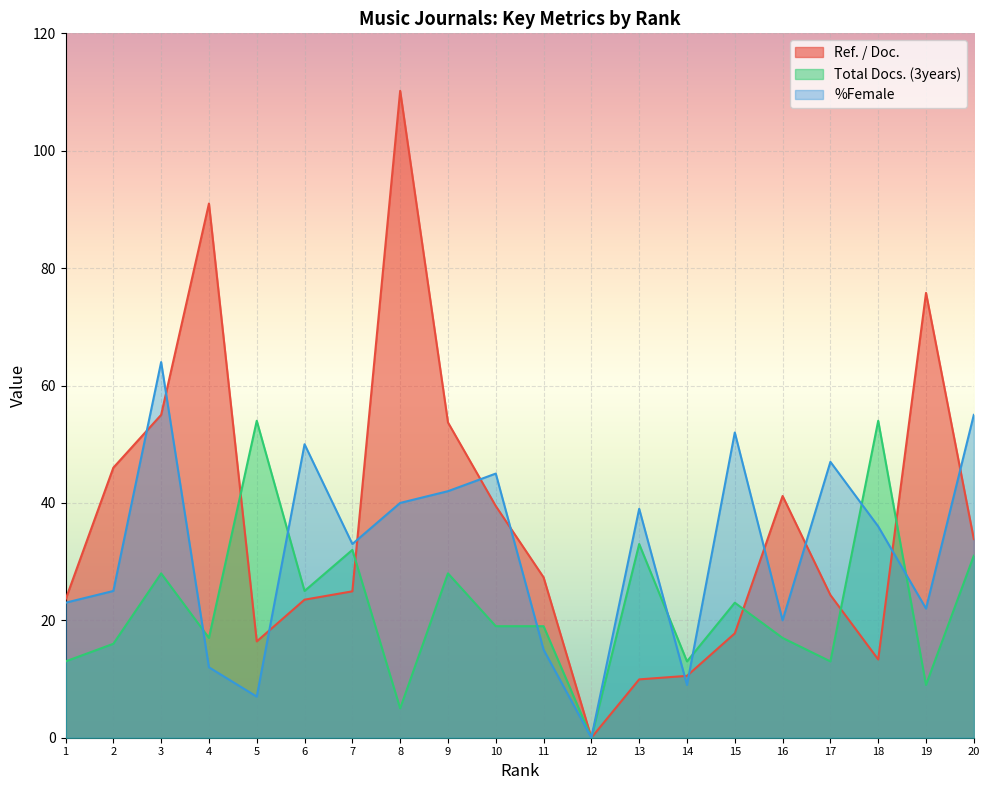

Where is the first local maximum for %Female?

3